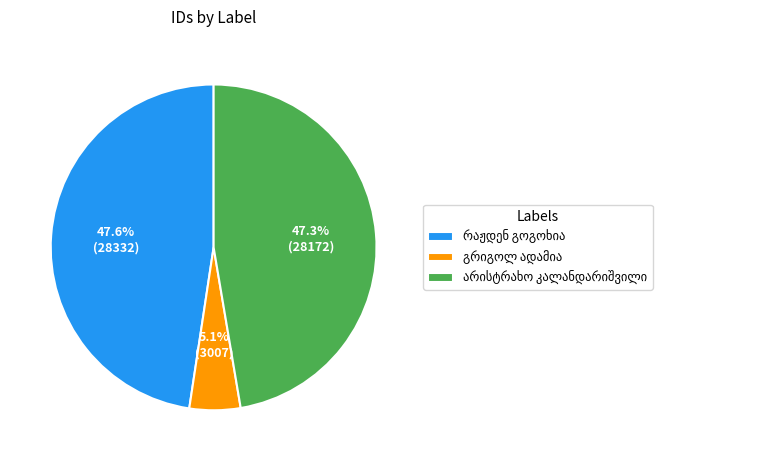

Is there a majority slice in this chart?

No